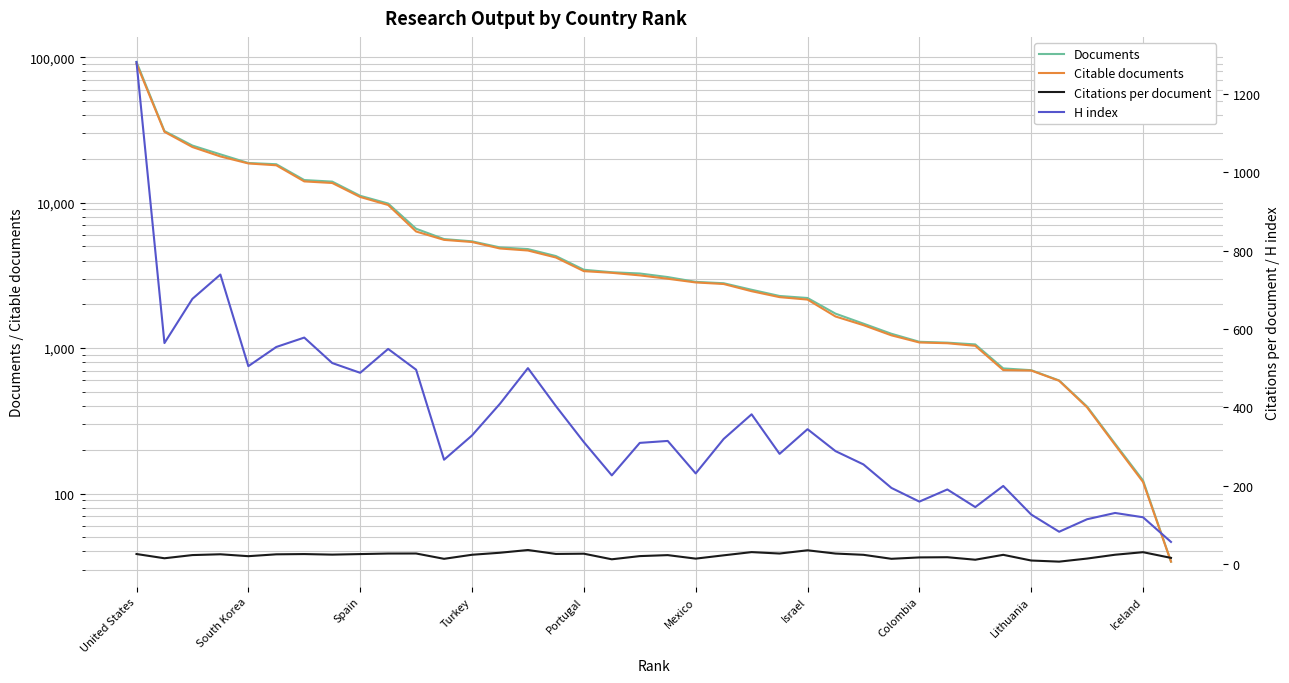

What is the total value across all series at Lithuania?

1540.5